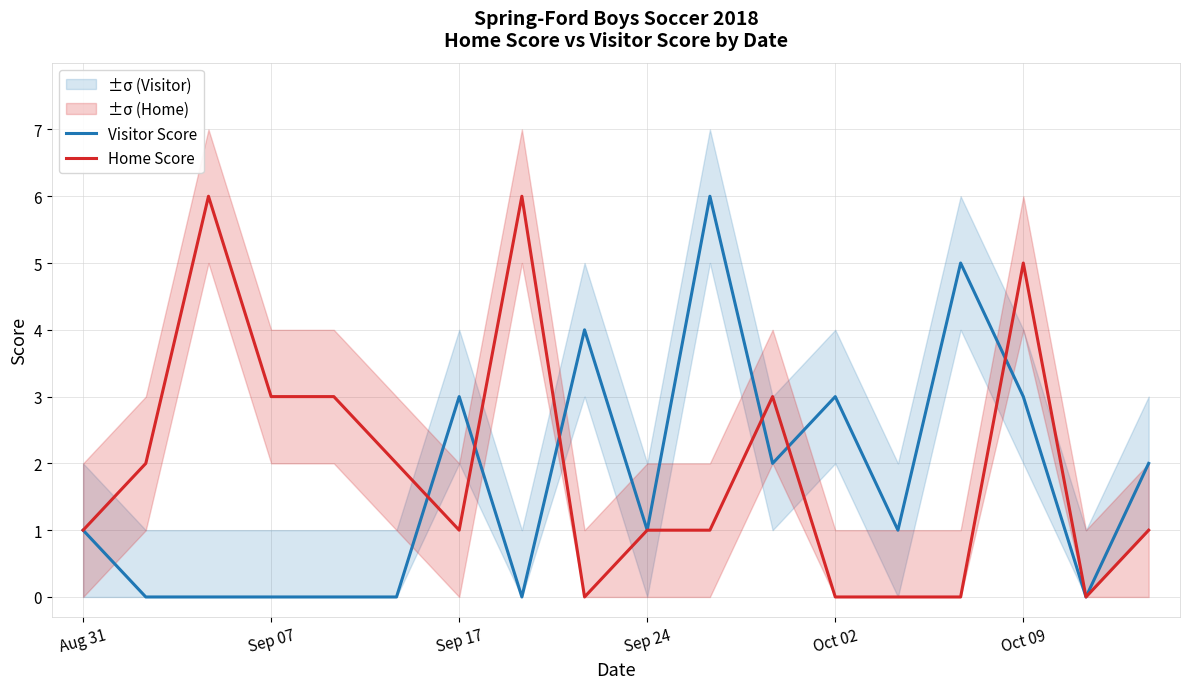

The Visitor Score series shows 1 at 11. True or false?

False